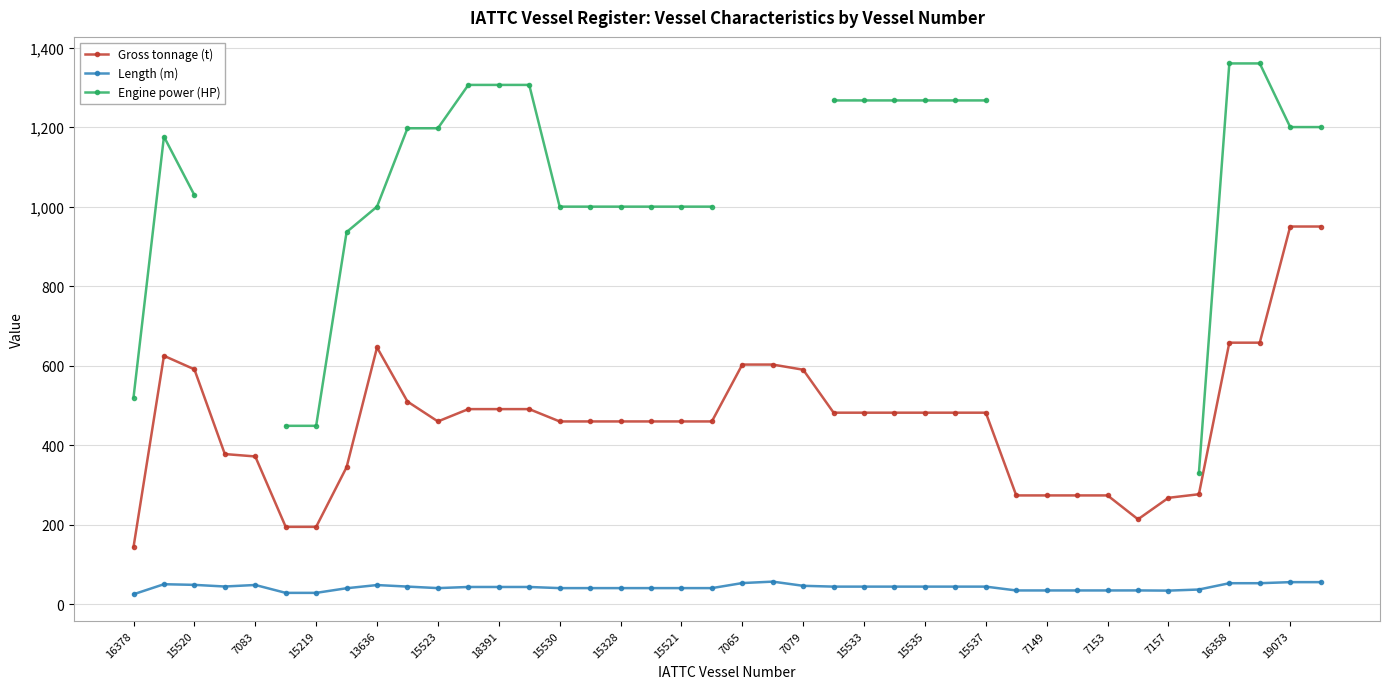

What is the highest value of the Gross tonnage (t) series?

950.0